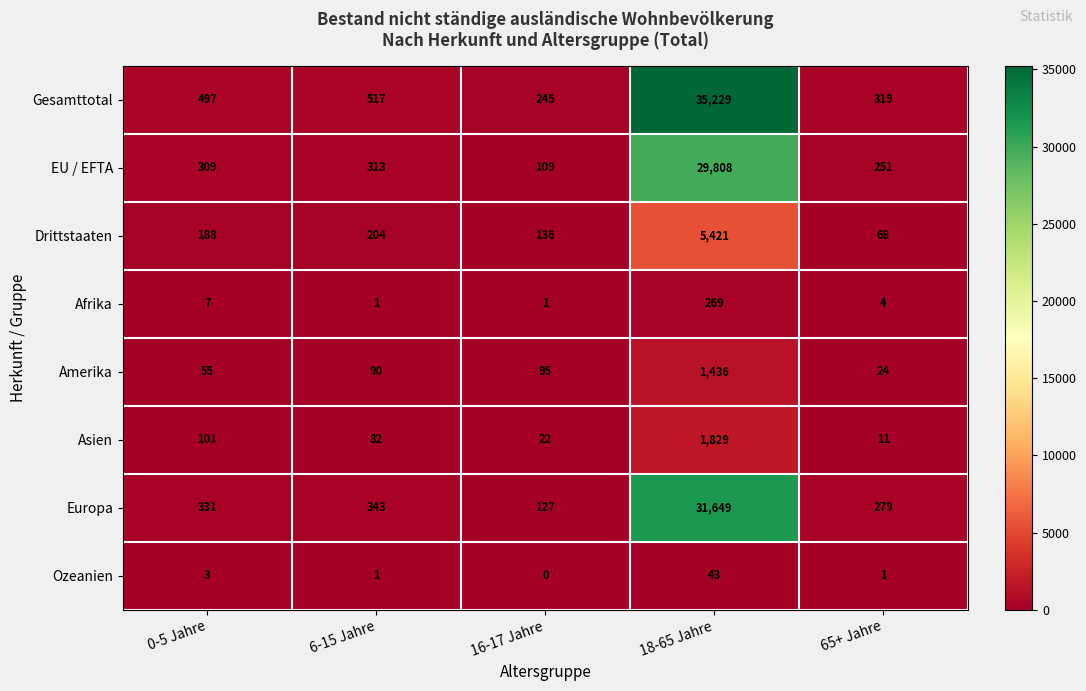

Is it true that Asien equals 179 at 0-5 Jahre?

False